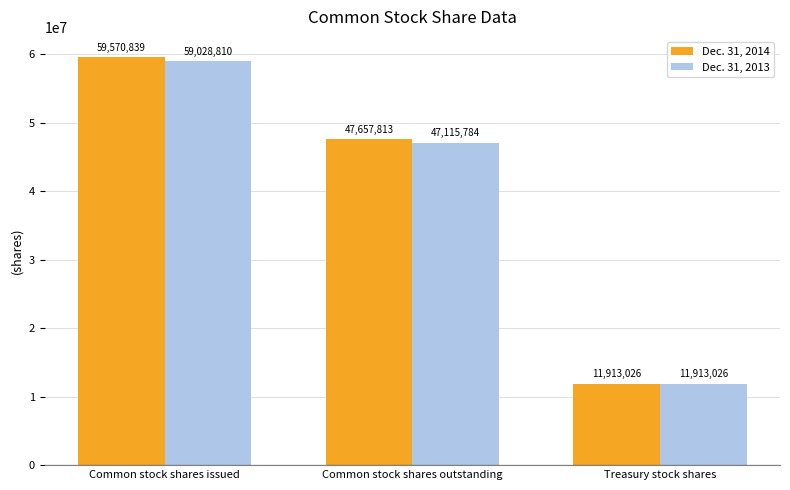

Is it true that Dec. 31, 2014 equals 47657813 at Common stock shares outstanding?

True